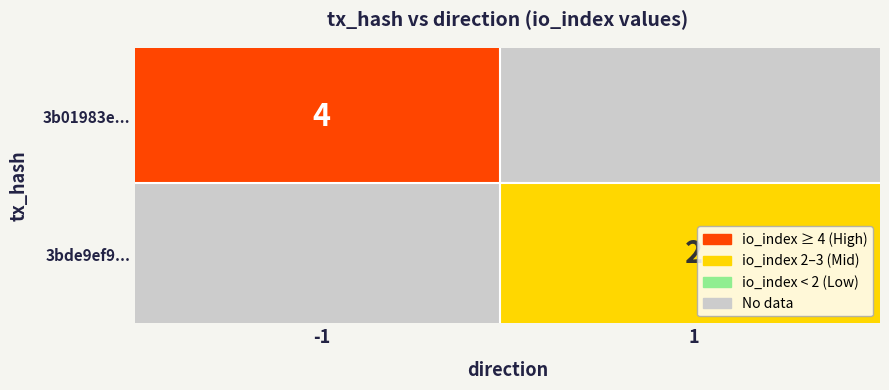

Rank the series by their maximum value, from lowest to highest.

3bde9ef9..., 3b01983e...